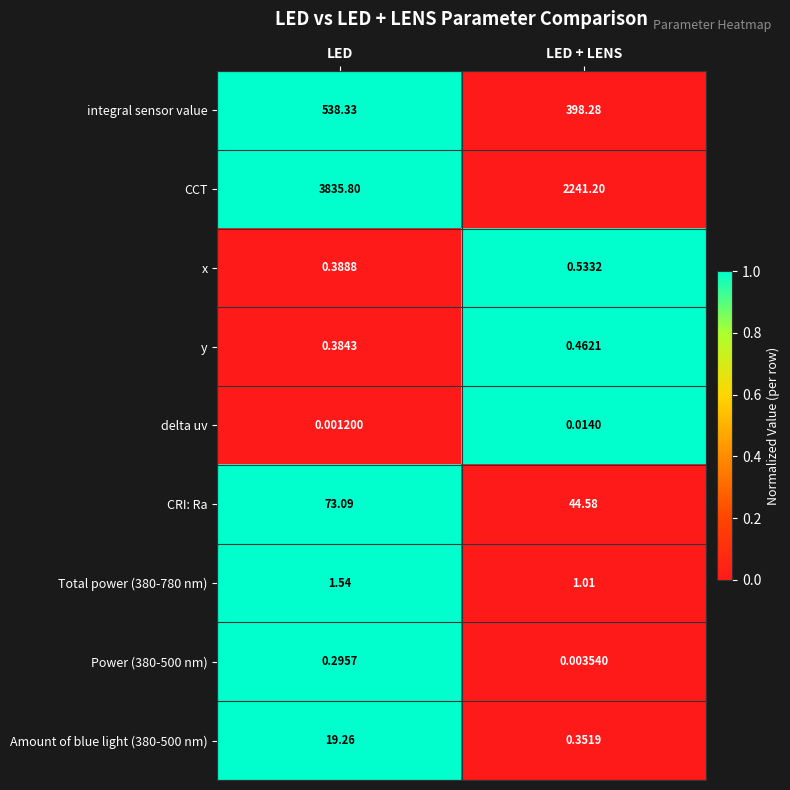

Which series has the largest range (max minus min)?

CCT